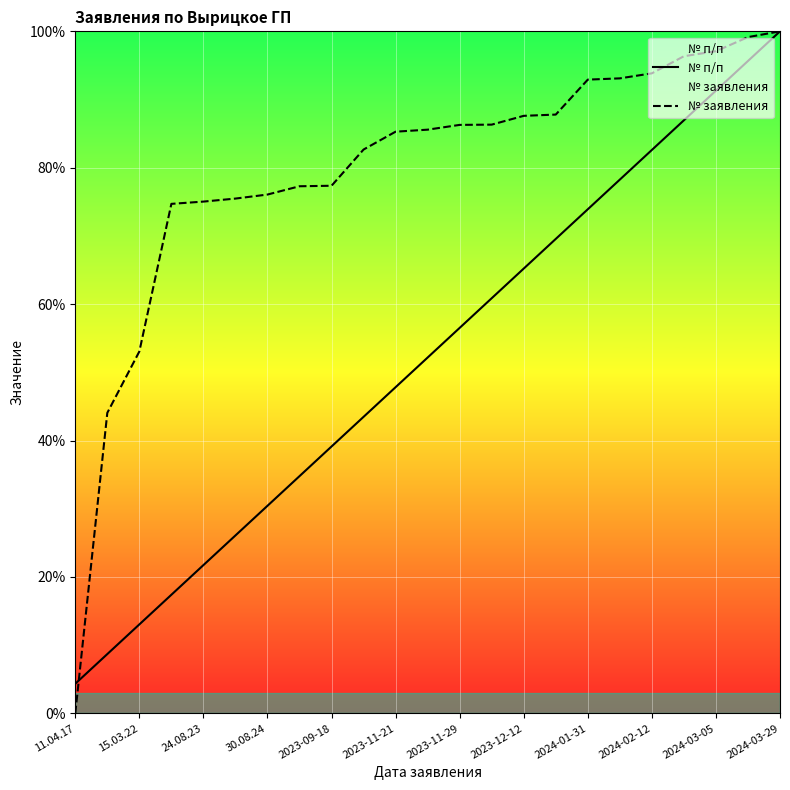

What is the value of the № п/п point at the 19th from the left?

82.6